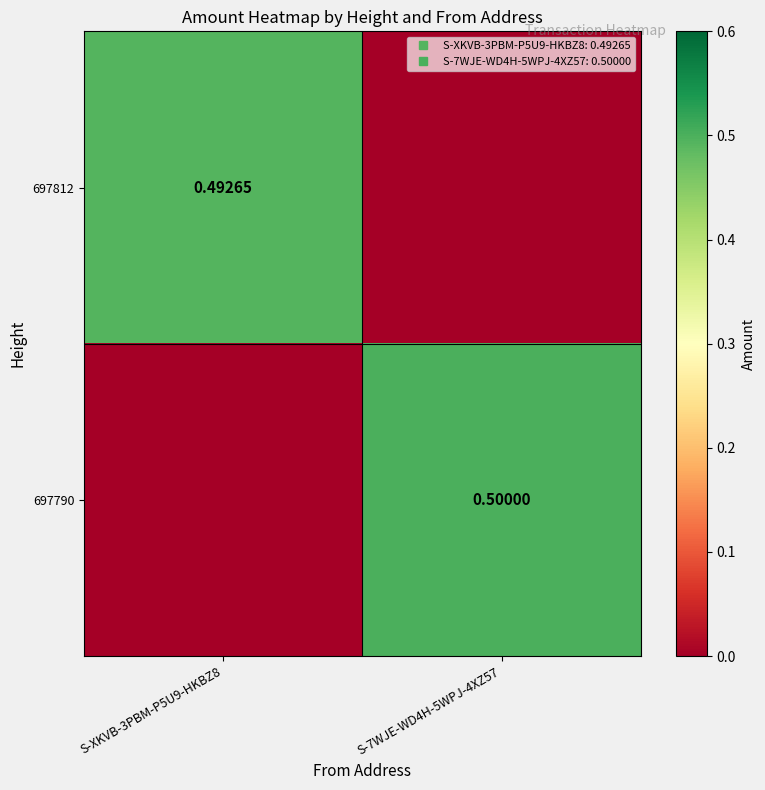

List the series in order of their peak value, lowest first.

697812, 697790